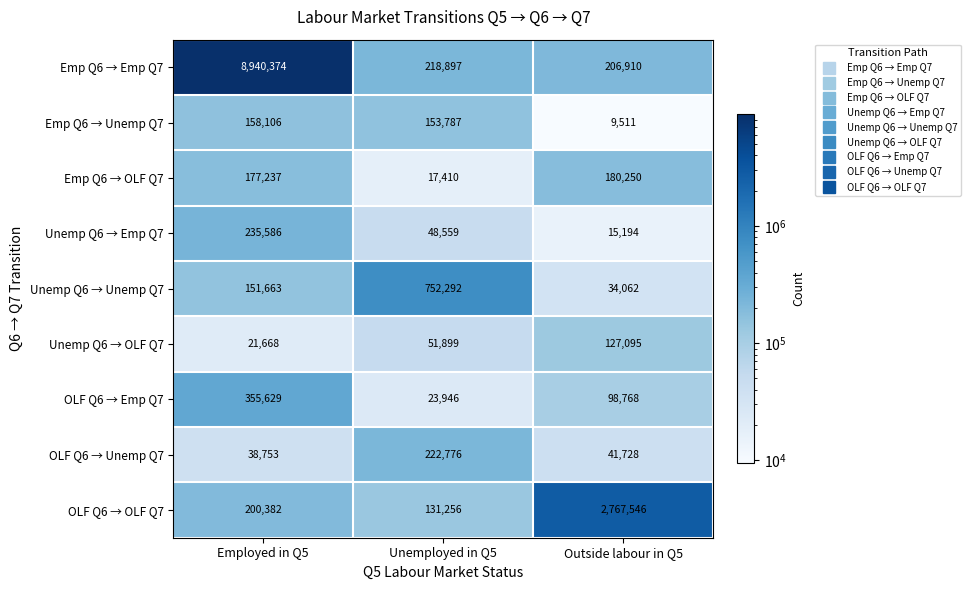

At which label is OLF Q6 → OLF Q7 closest to 1449401?

Employed in Q5